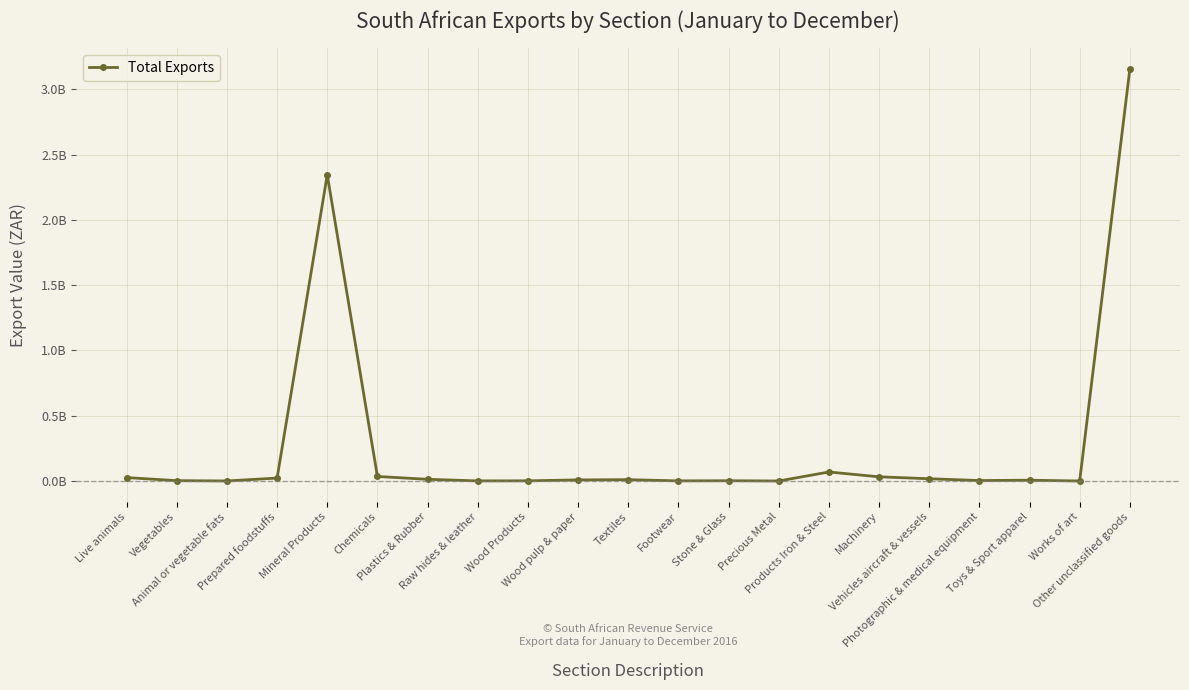

What is the label of the 1st point from the right?

Other unclassified goods